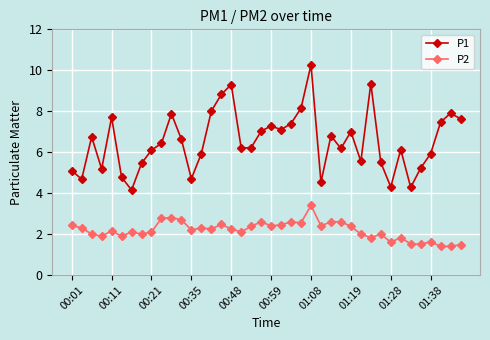

What is the average value of the P1 series?

6.5